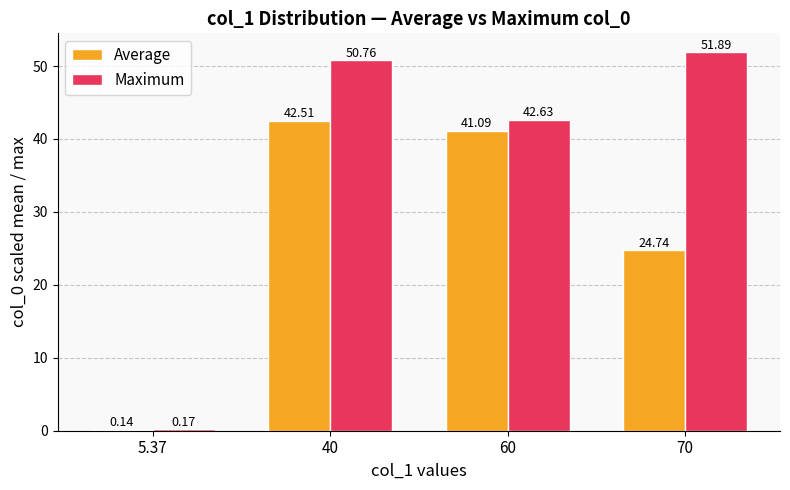

Between 40 and 60, which series saw the biggest shift?

Maximum